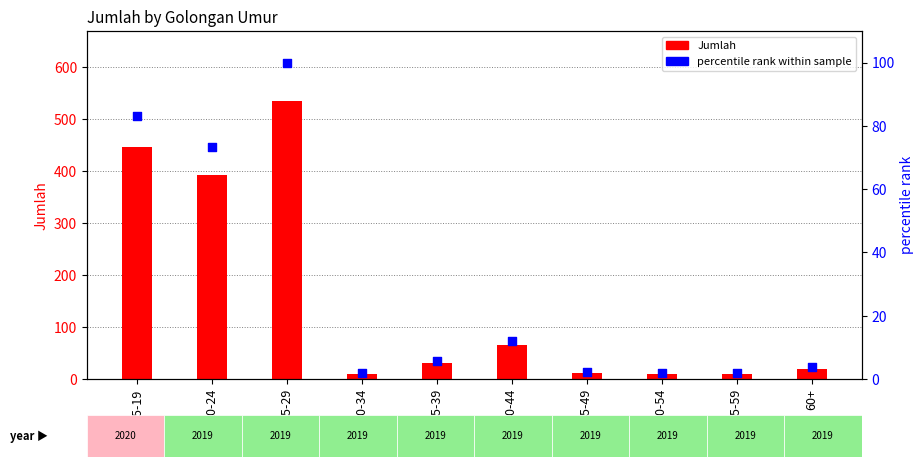

What are all the series names shown in the legend?

Jumlah, percentile rank within sample